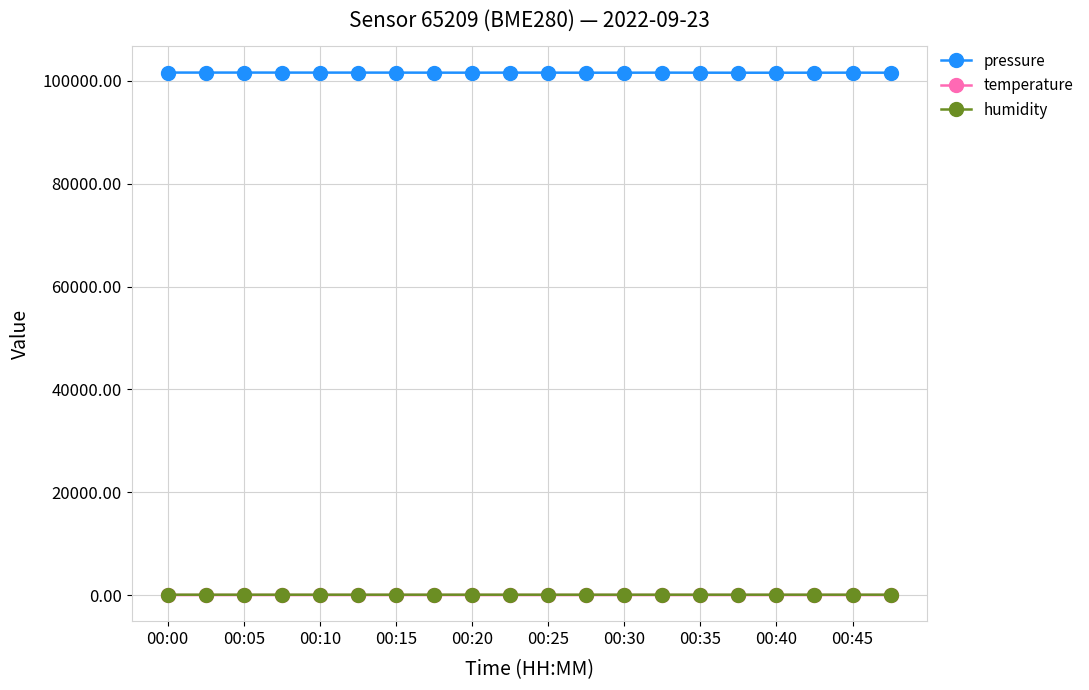

True or false: pressure and temperature cross at least once.

False